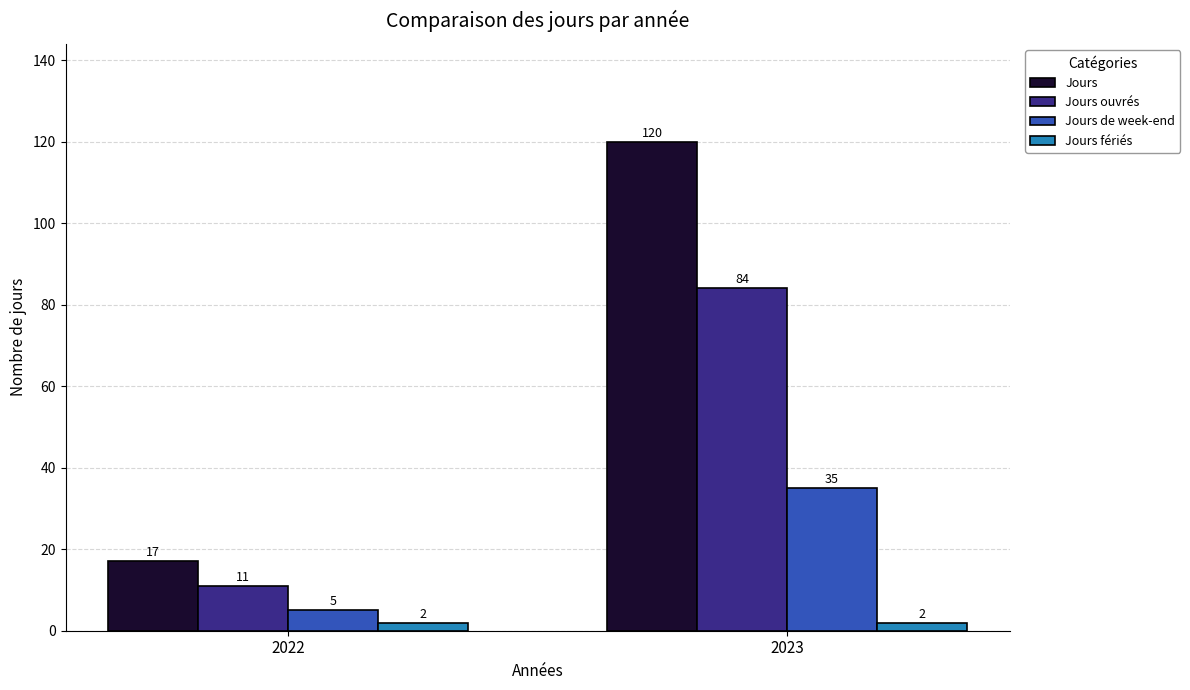

Reading left to right, what are all the values shown in this chart?

Jours: 2022=17	2023=120
Jours ouvrés: 2022=11	2023=84
Jours de week-end: 2022=5	2023=35
Jours fériés: 2022=2	2023=2